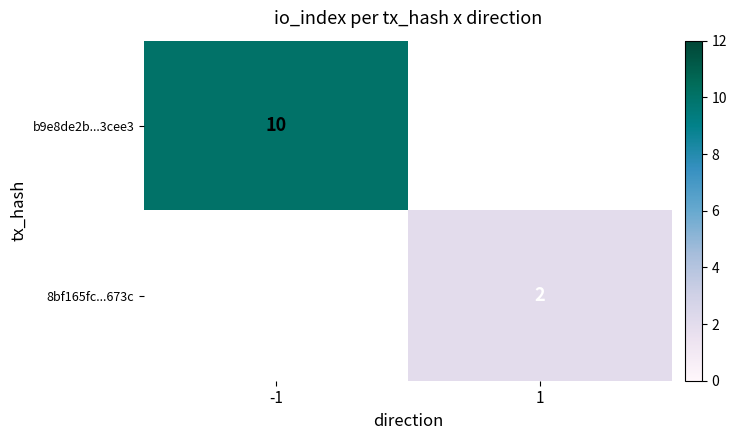

Is it true that 8bf165fc...673c equals 3 at 1?

False